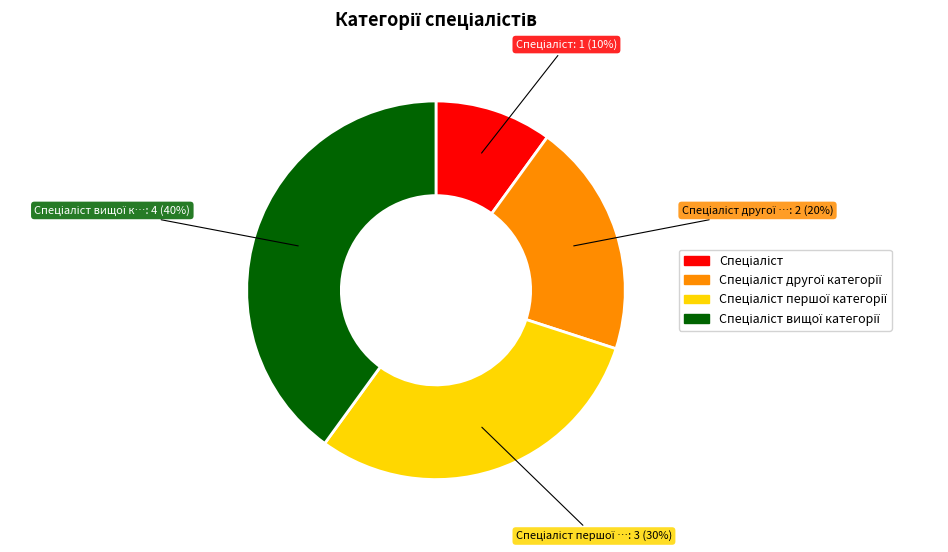

To the nearest percent, what is the average slice percentage?

25%